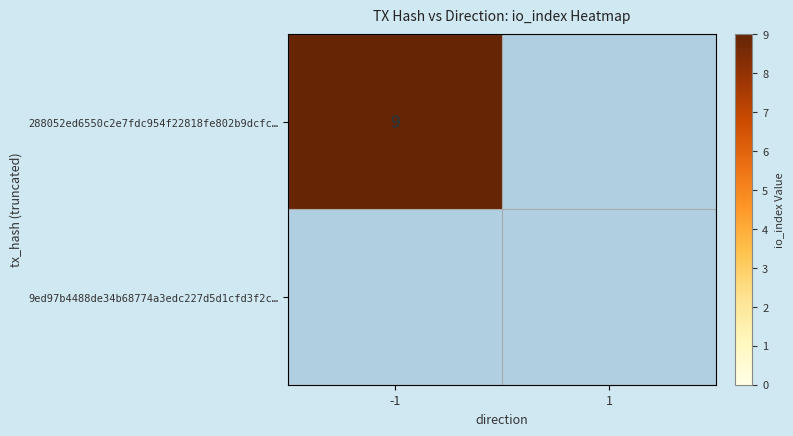

The value of 288052ed6550c2e7fdc954f22818fe802b9dcfc… at -1 is 9. True or false?

True